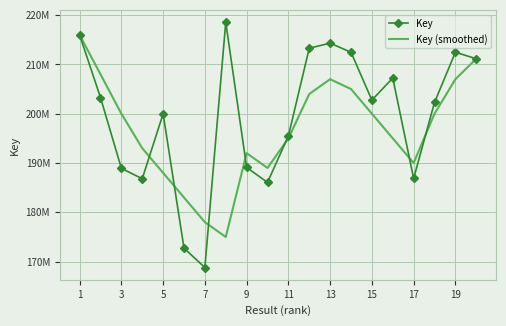

What are all the series names shown in the legend?

Key, Key (smoothed)